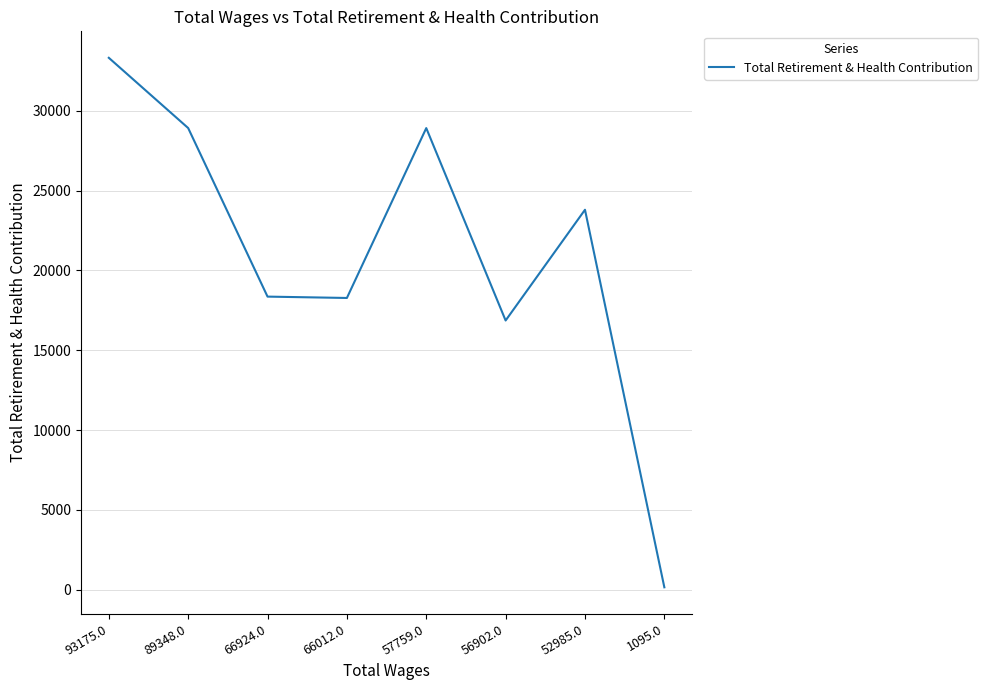

What is the sum of the values at 89348.0 and 66012.0?

47196